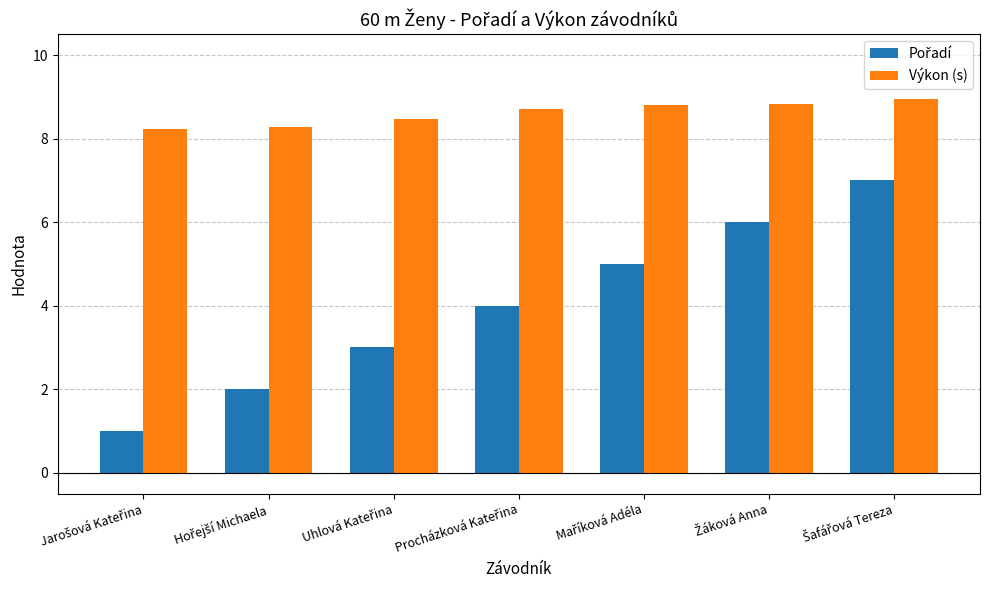

What is the smallest value displayed?

1.0